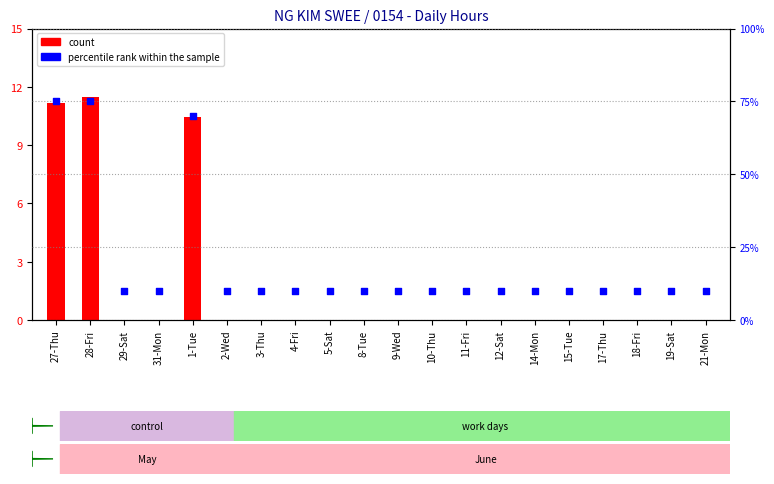

Which series contains the lowest Y value?

count